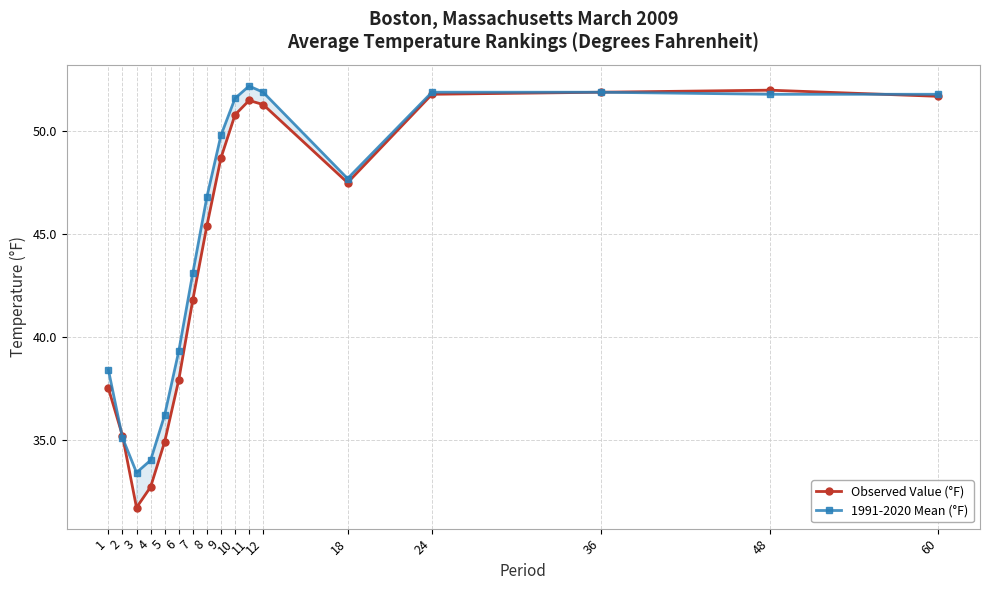

Is the value of 1991-2020 Mean (°F) at 12 greater than the value of Observed Value (°F) at 10?

Yes